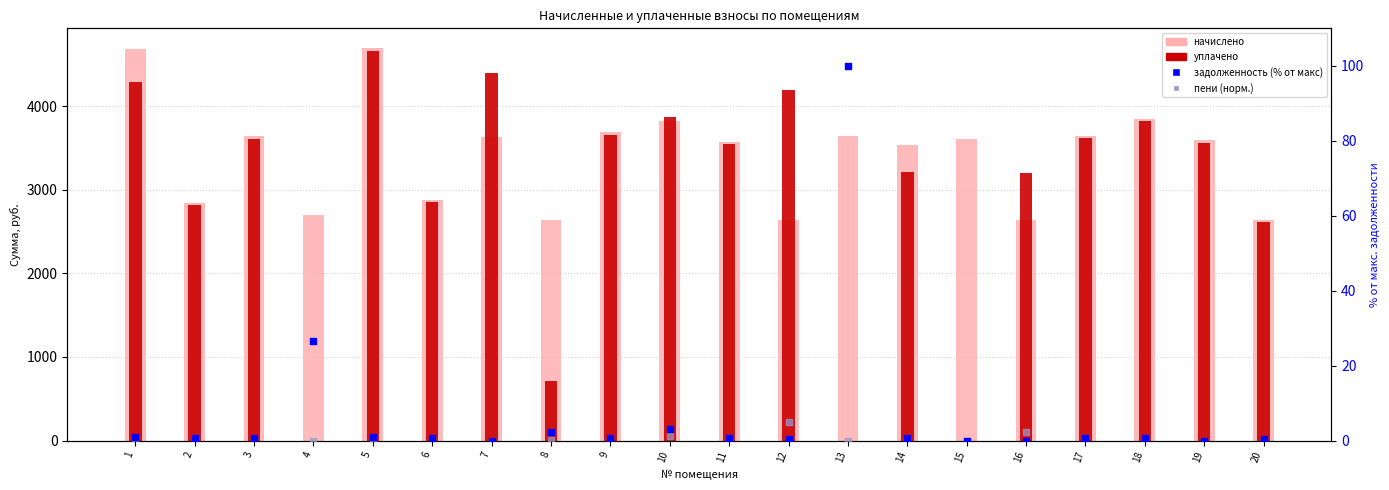

Which series has the largest total across all categories?

начислено